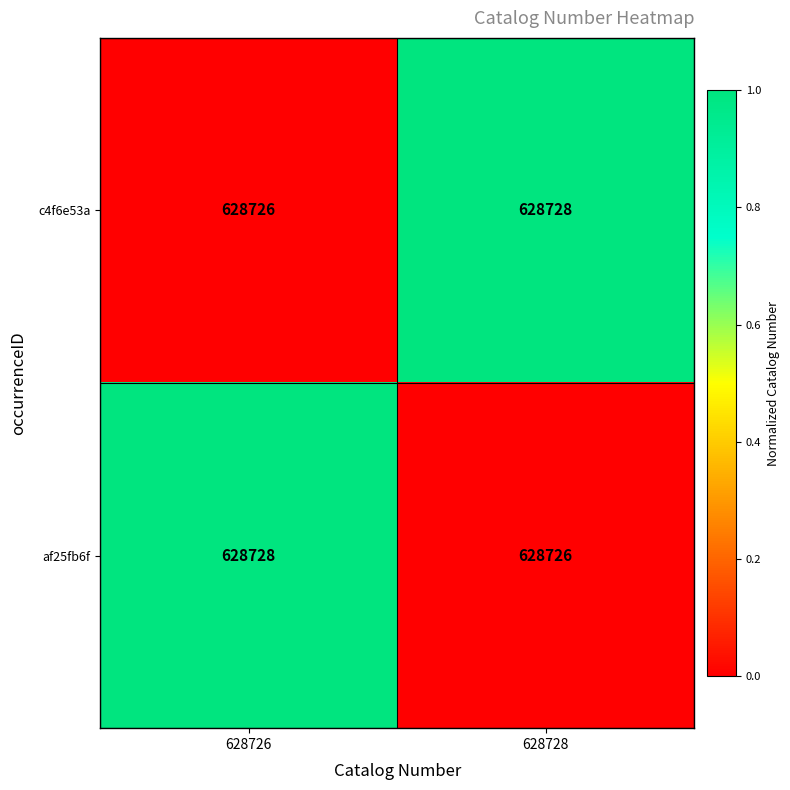

Count the number of categories in the chart.

2